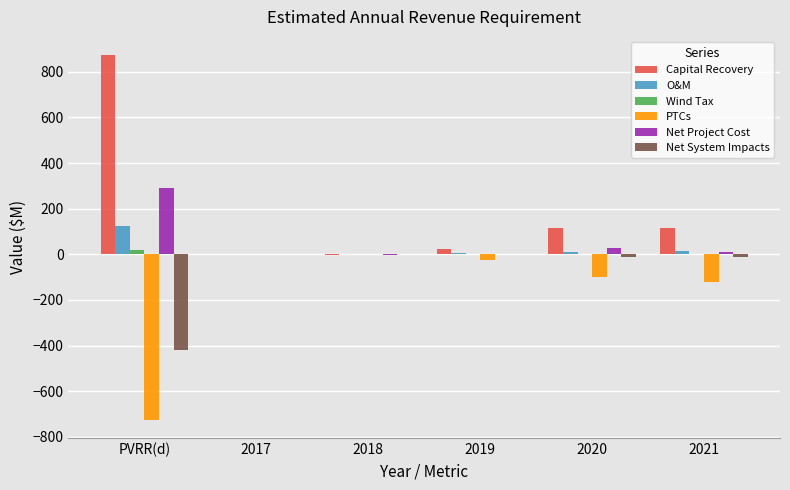

At which label does Net Project Cost reach its peak?

PVRR(d)